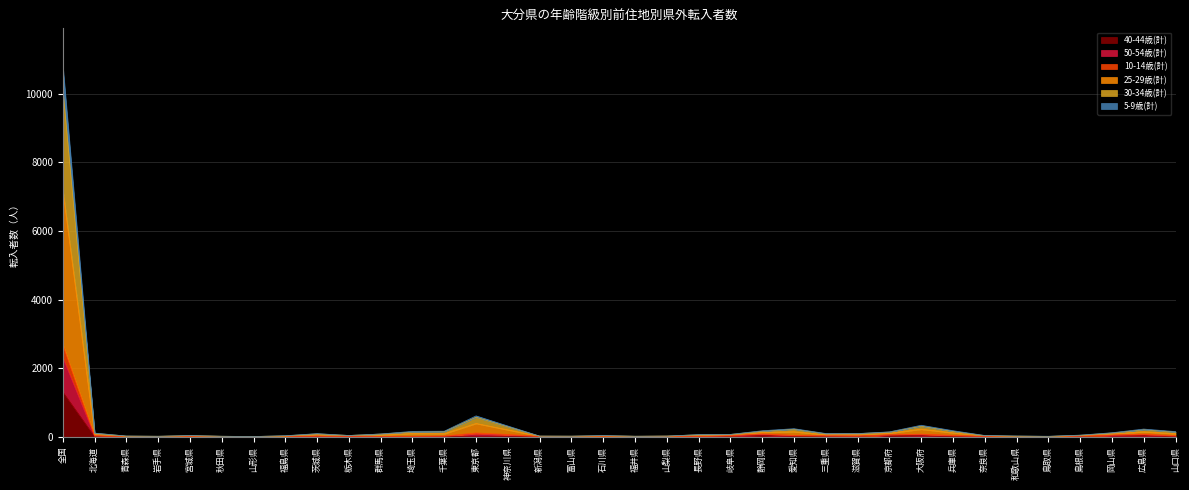

How many values in the 10-14歳(計) series are below 56?

18